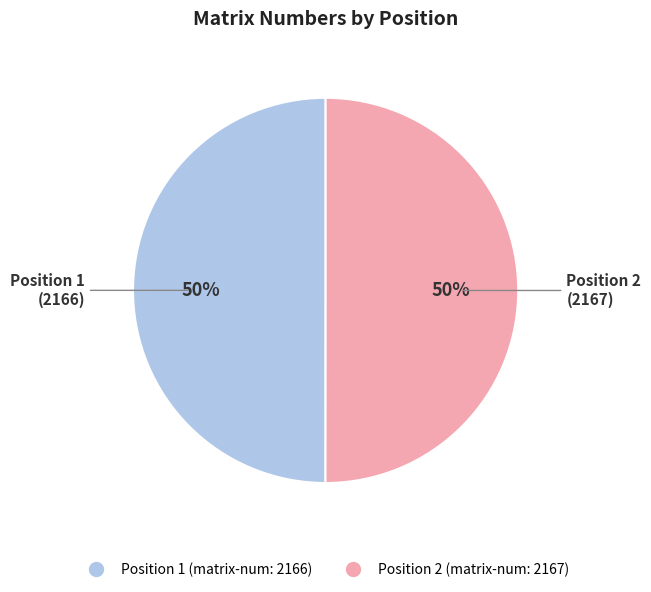

To the nearest percent, what is the average slice percentage?

50%